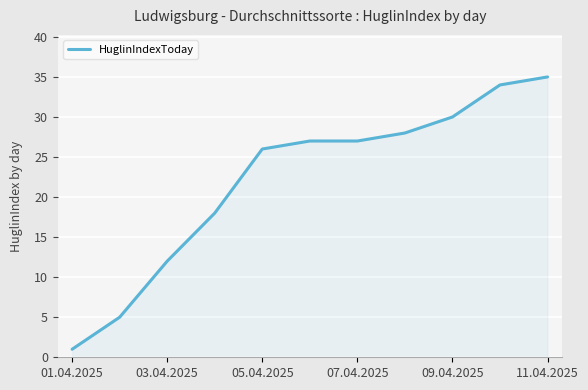

How many lines are shown in the chart?

1